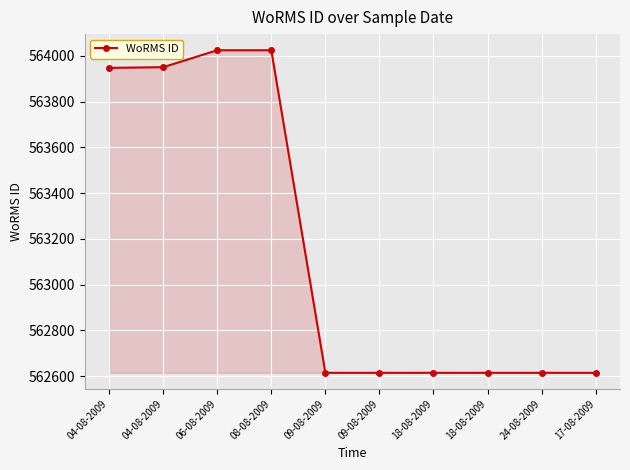

Reading left to right, list all the values displayed in this chart.

04-08-2009=563948	04-08-2009=563951	06-08-2009=564025	08-08-2009=564025	09-08-2009=562615	09-08-2009=562615	18-08-2009=562615	18-08-2009=562615	24-08-2009=562615	17-08-2009=562615